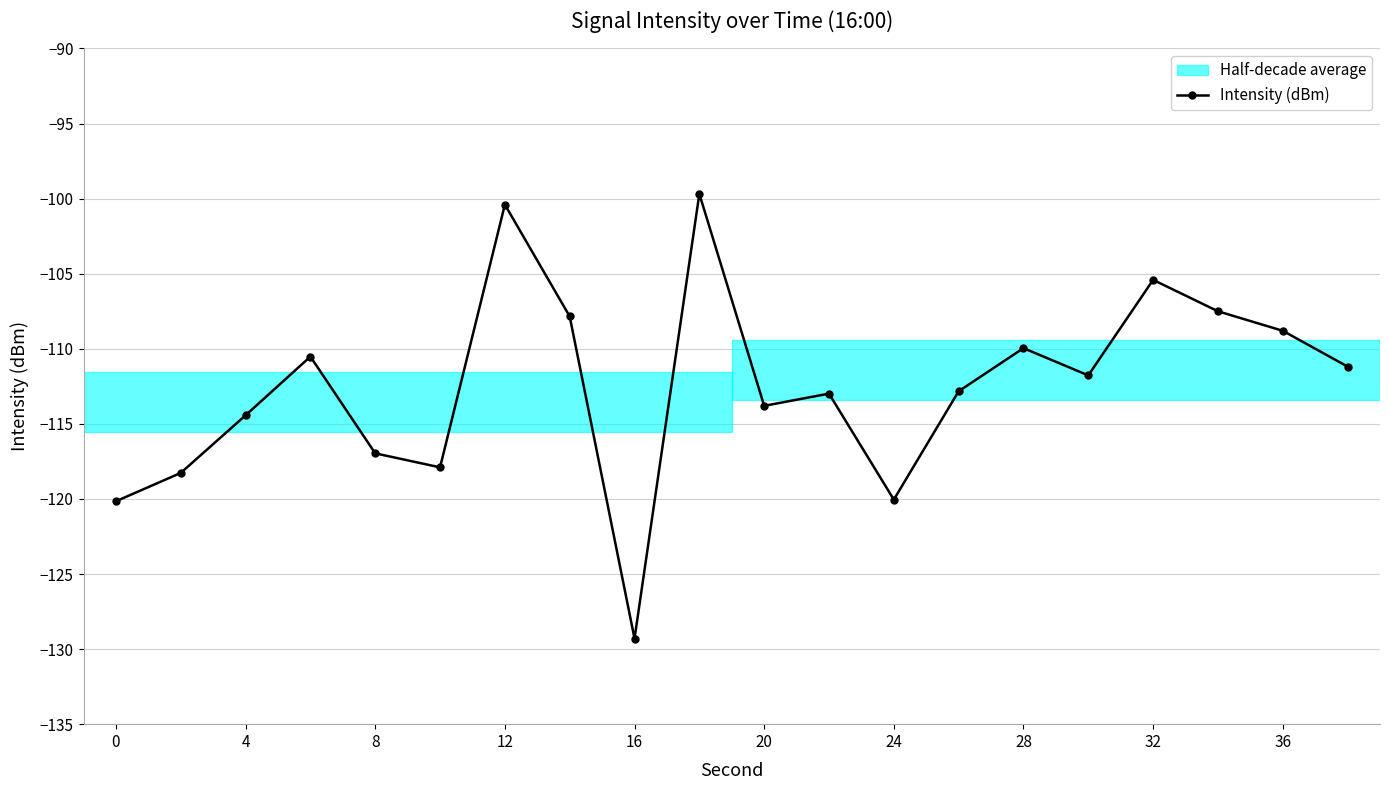

True or false: there are more than 0 points higher than both neighbors.

True